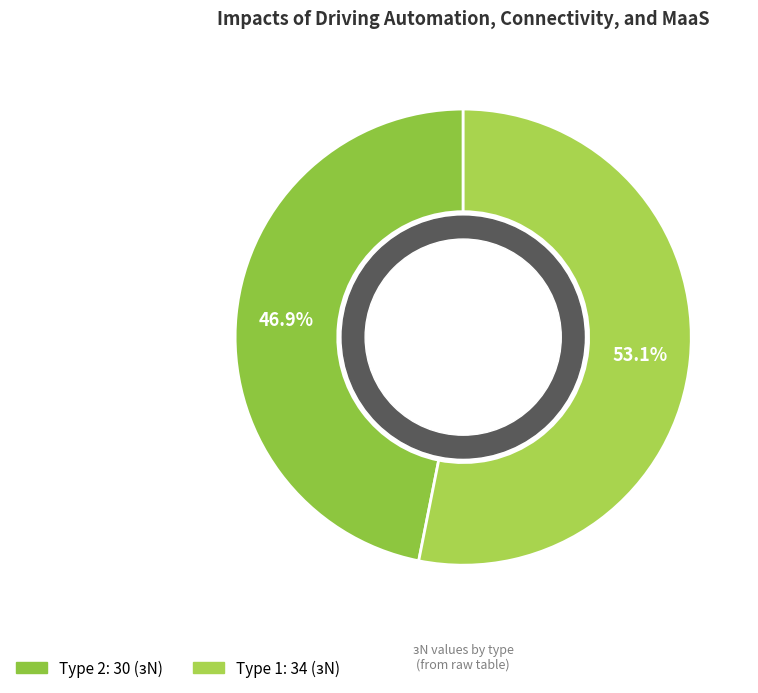

How many segments does this pie chart have?

2